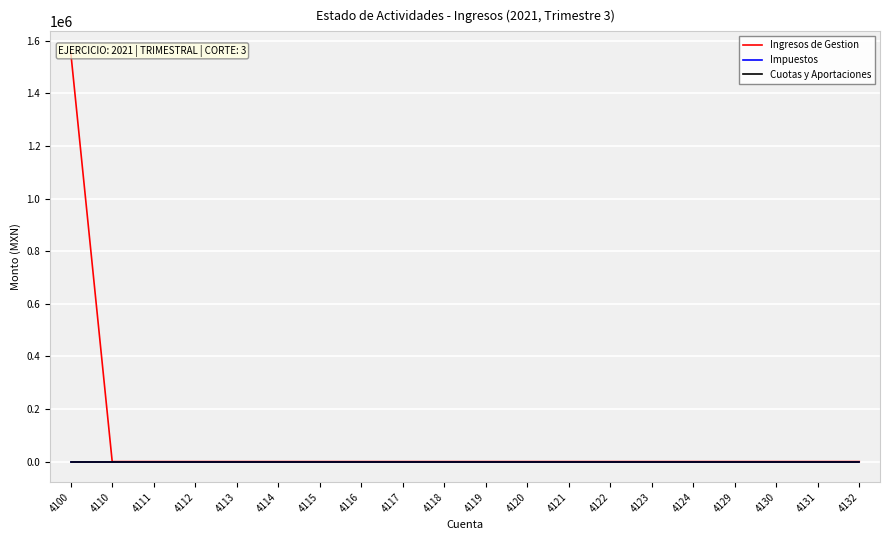

What is the total value across all series at 4100?

1557606.5